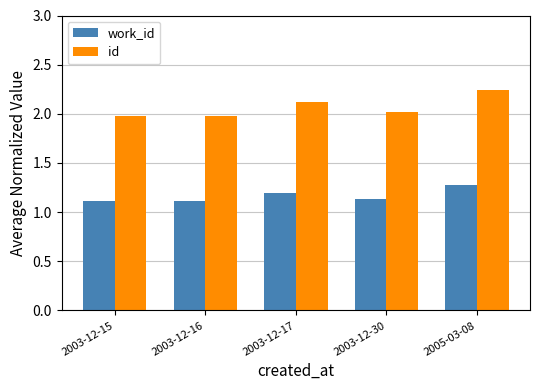

How many bars are there in each group?

2